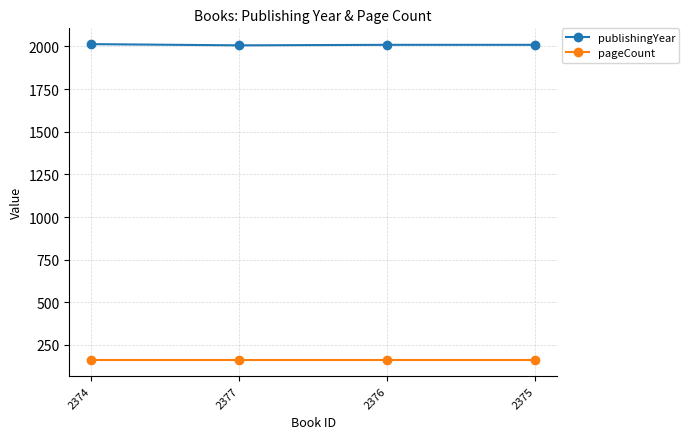

What position from the right is 2374?

4